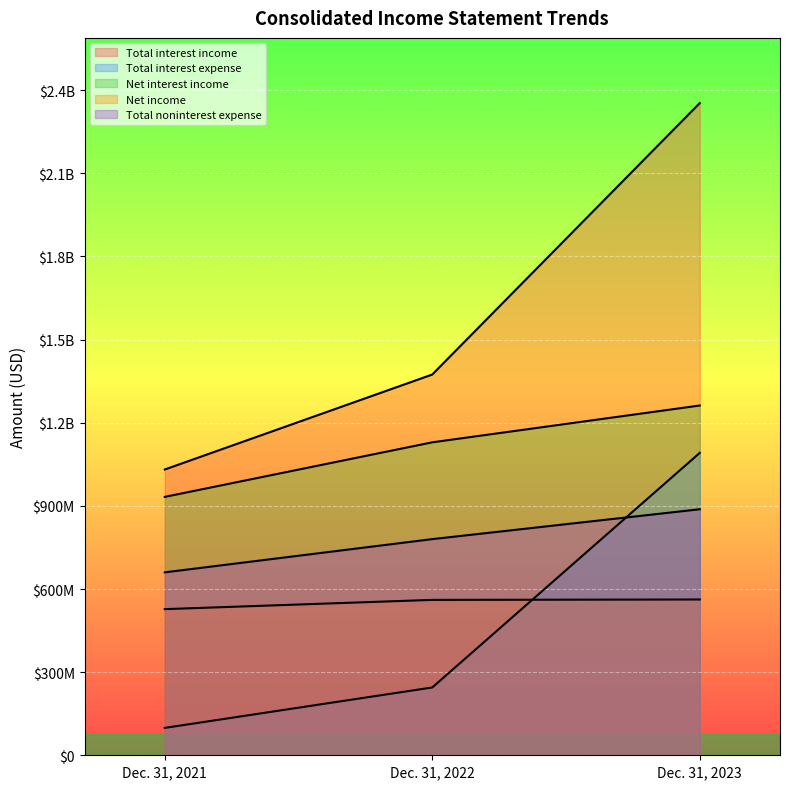

Is the value of Total interest expense at Dec. 31, 2021 greater than the value of Total noninterest expense at Dec. 31, 2023?

No